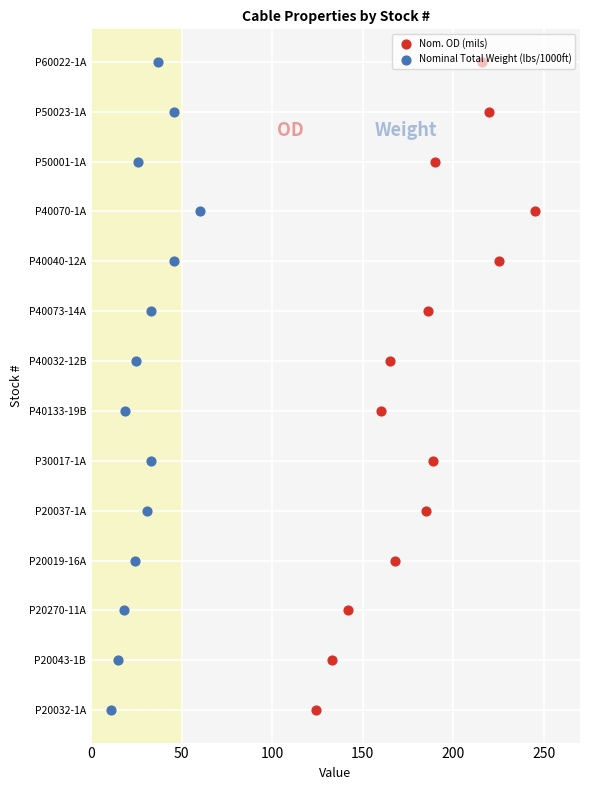

Which series has the largest total across all categories?

Nom. OD (mils)